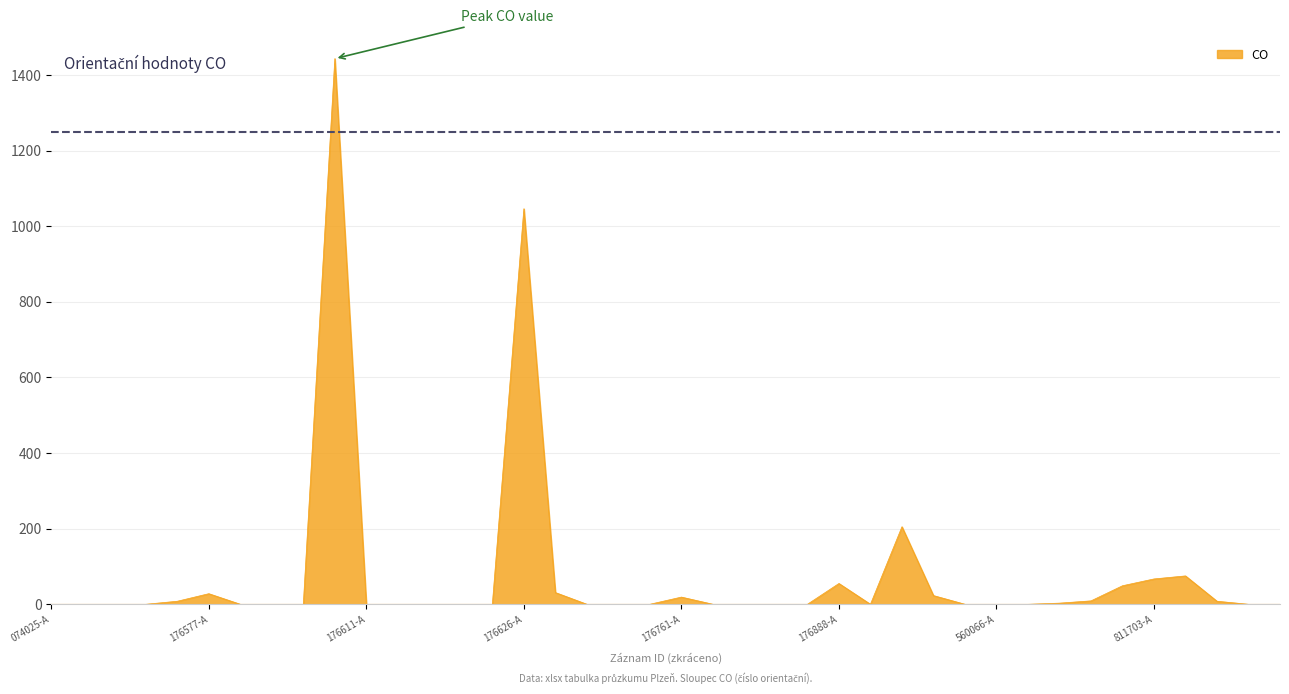

What is the maximum value shown in the chart?

1443